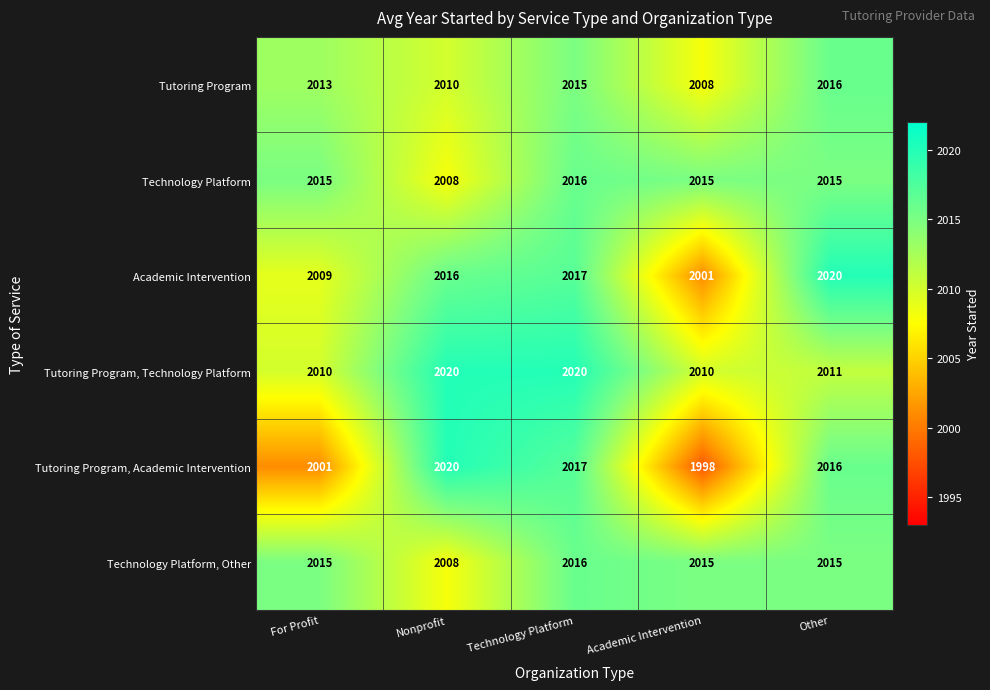

At which category is the sum across all series the highest?

Technology Platform